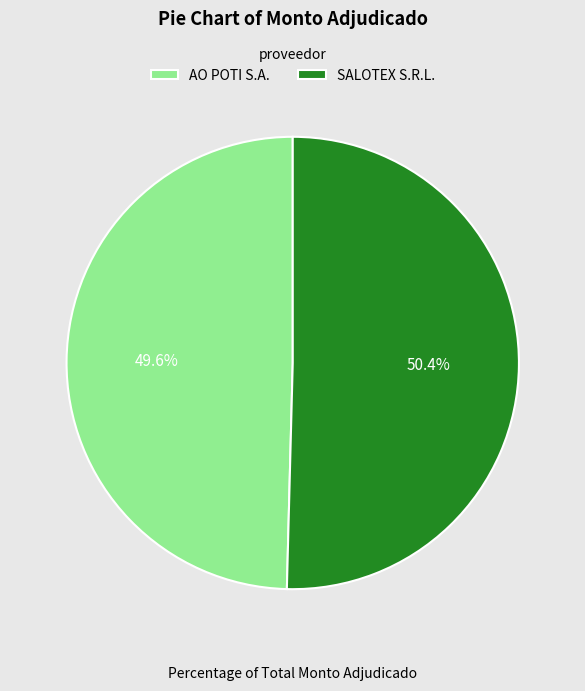

Which category accounts for the majority?

SALOTEX S.R.L.